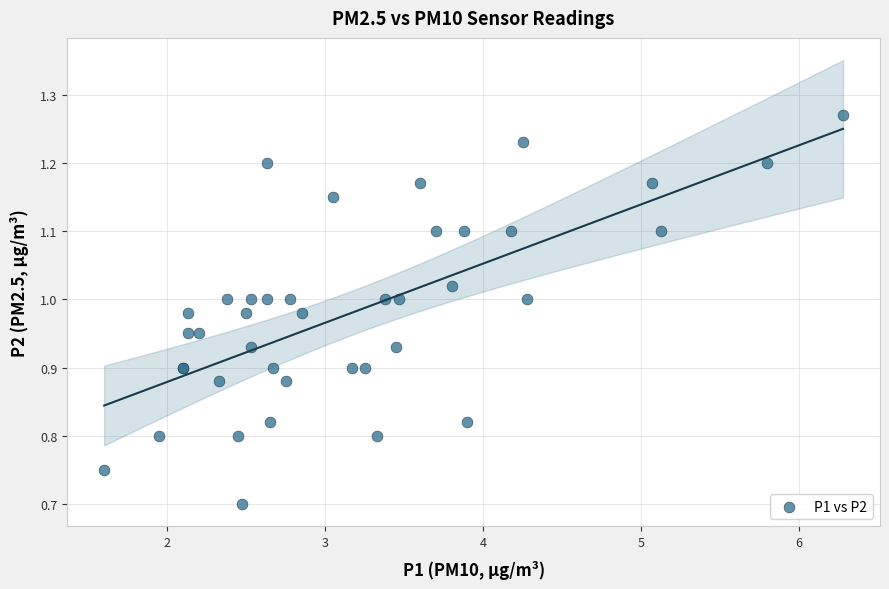

What Y value in the scatter plot is closest to 0?

0.7